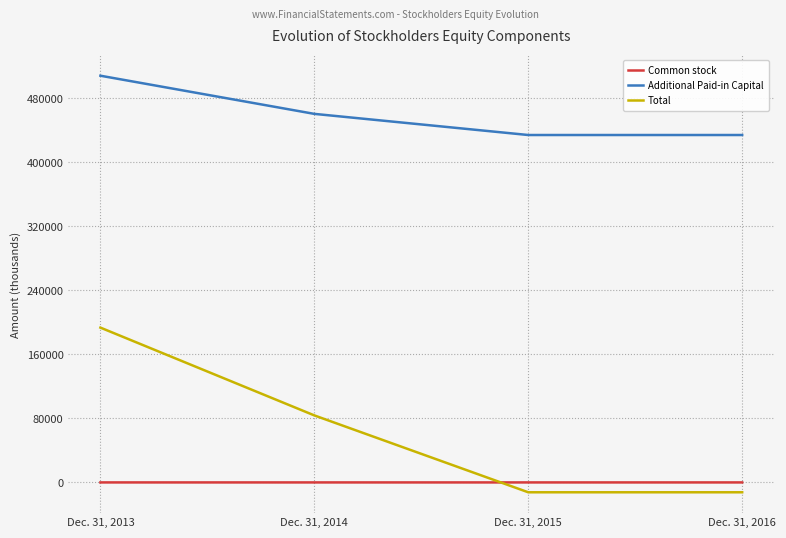

Rank the series at Dec. 31, 2013 from highest to lowest value.

Additional Paid-in Capital, Total, Common stock